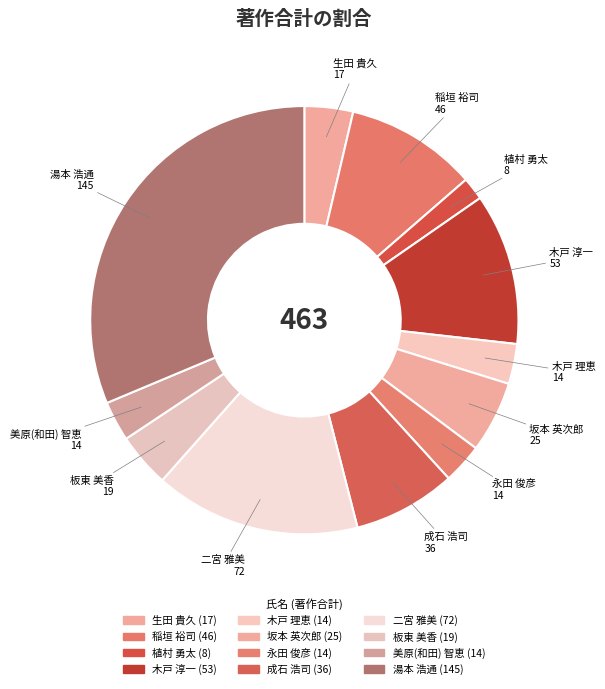

What is the change in value from 生田 貴久 to 美原(和田) 智恵?

-3